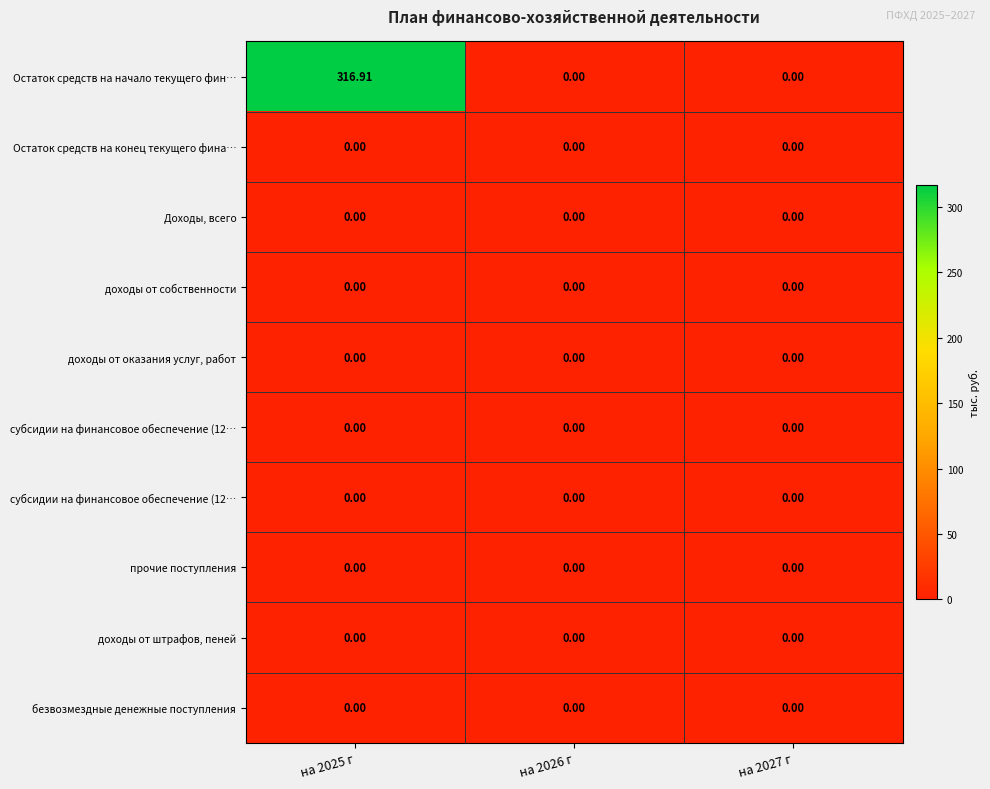

What is the total value across all series at на 2025 г?

316.9